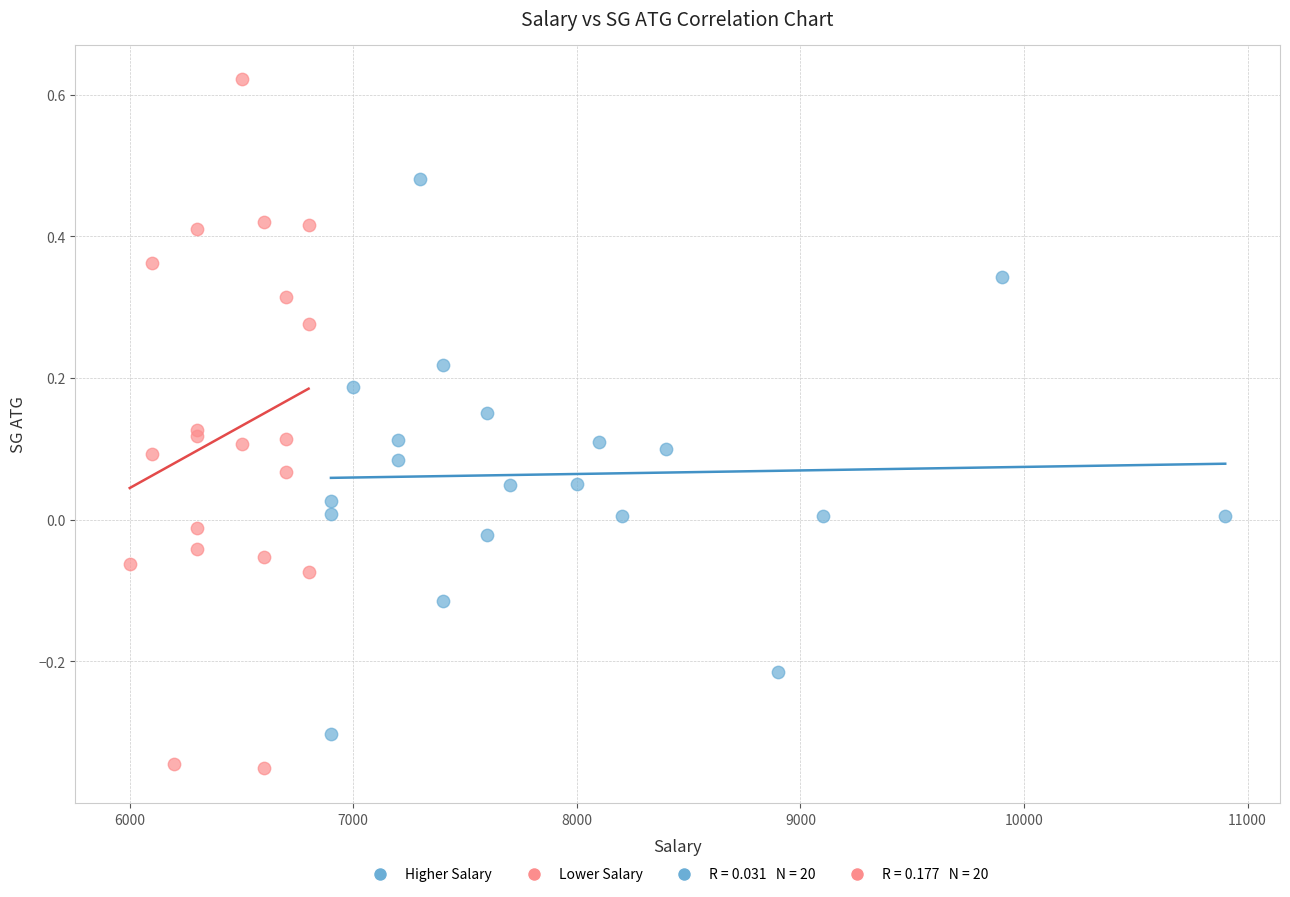

Which series has the largest Y range (max minus min)?

Lower Salary